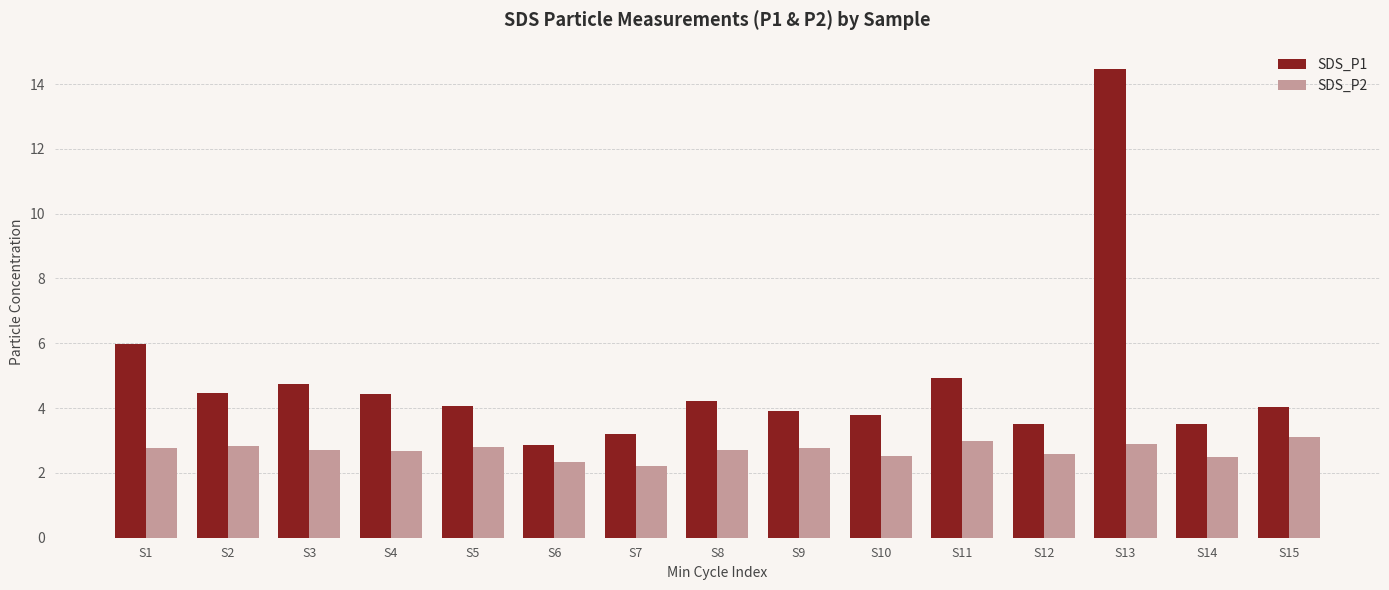

Where is SDS_P1 nearest to the value 8?

S1